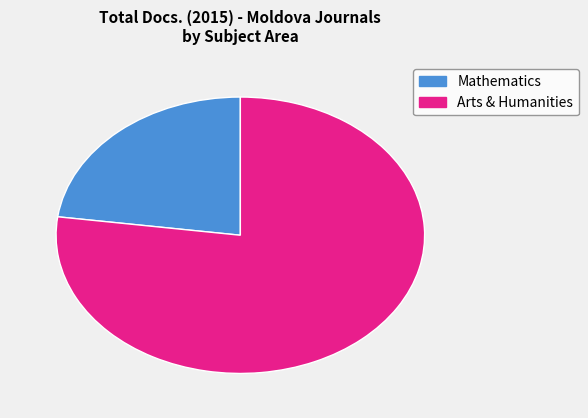

How many slices are in this pie chart?

2